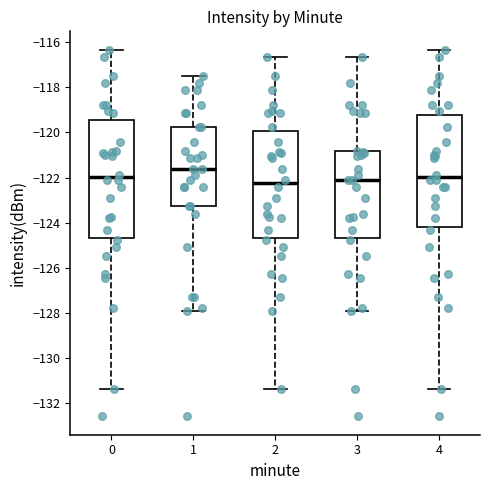

Reading left to right, transcribe this box plot: for each box, give where its median line is, the range the box spans, and where its two whiskers end, as read against the y-axis. The values are not printed on the chart, so give them approximately, as read against the axis.

0: median -122.0, box -124.6 to -119.4, whiskers -131.4 to -116.4
1: median -121.6, box -123.2 to -119.8, whiskers -128.0 to -117.6
2: median -122.2, box -124.6 to -120.0, whiskers -131.4 to -116.6
3: median -122.0, box -124.6 to -120.8, whiskers -128.0 to -116.6
4: median -122.0, box -124.2 to -119.2, whiskers -131.4 to -116.4